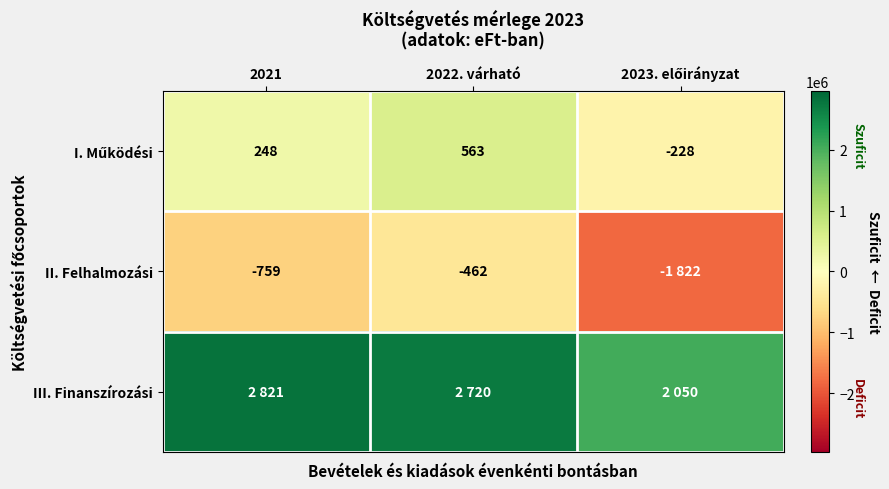

What is the difference between the II. Felhalmozási values at 2021 and 2022. várható?

296784